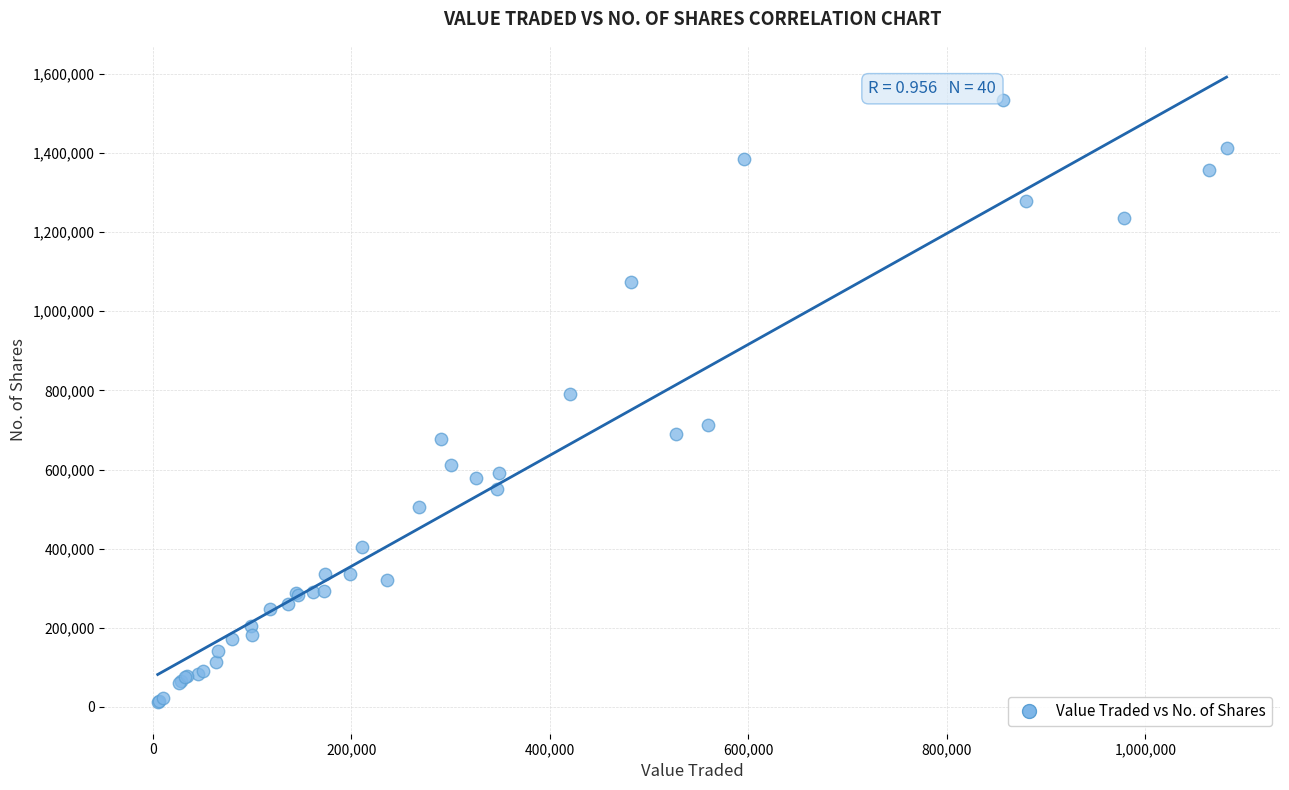

What Y value in the scatter plot is closest to 772312?

791916